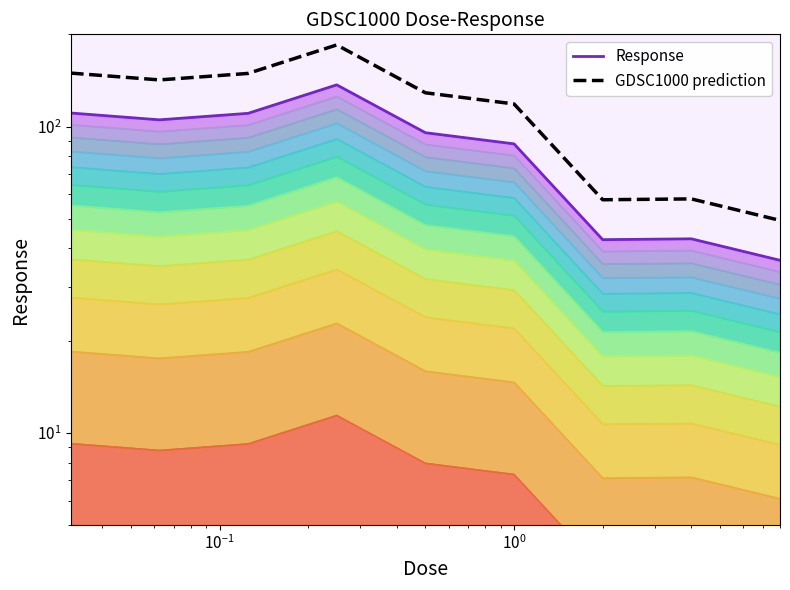

Count the number of data series in this chart.

2